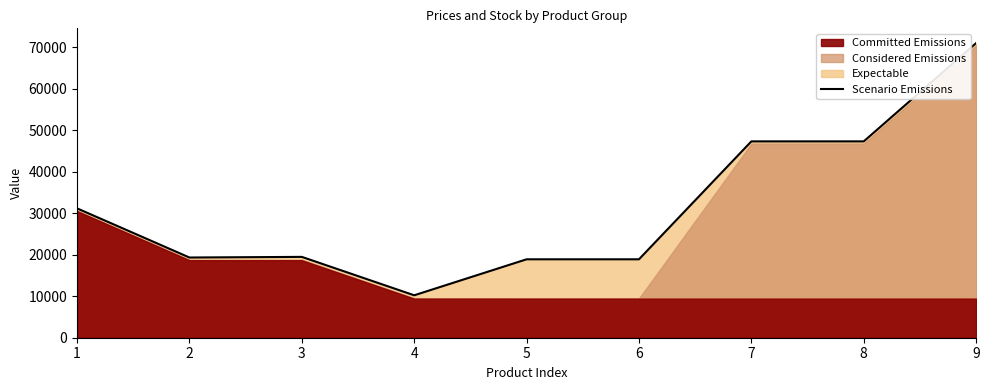

At which label is the value closest to 40598?

7